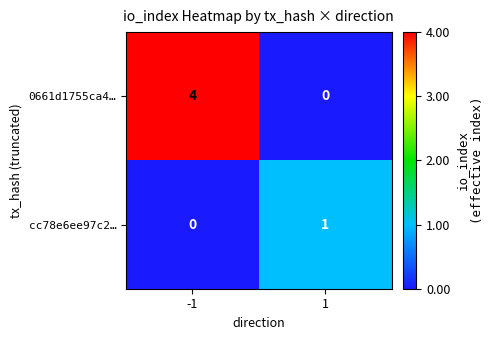

True or false: cc78e6ee97c2… has a value of 1 at 1.

True